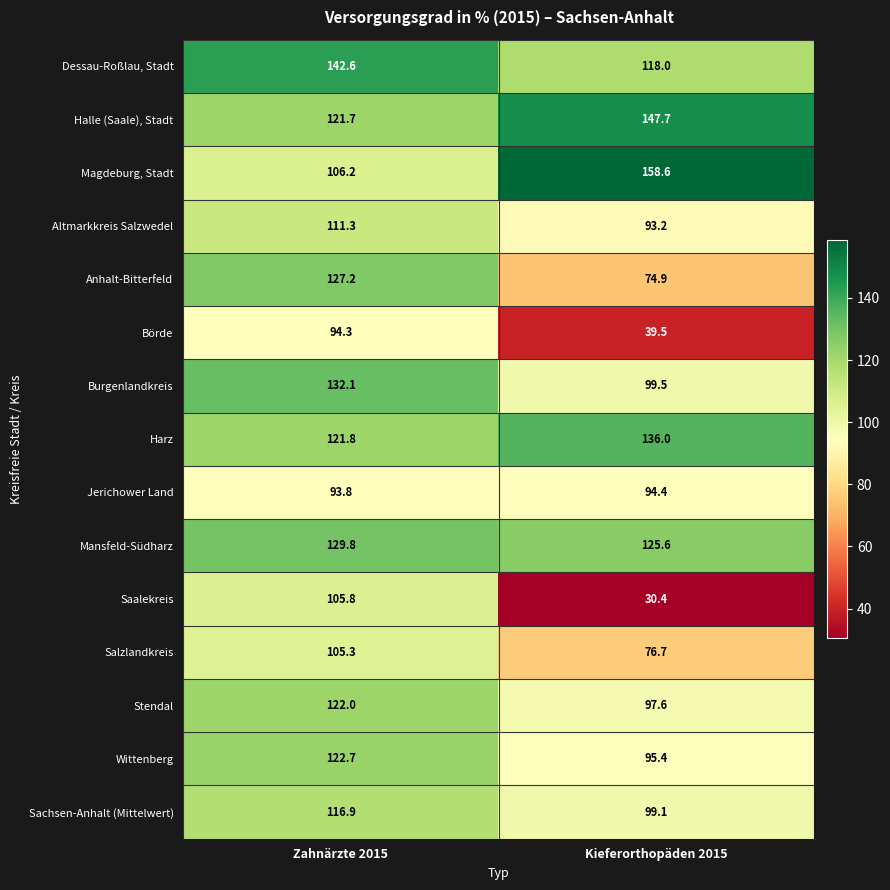

True or false: Anhalt-Bitterfeld has a value of 127.2 at Zahnärzte 2015.

True